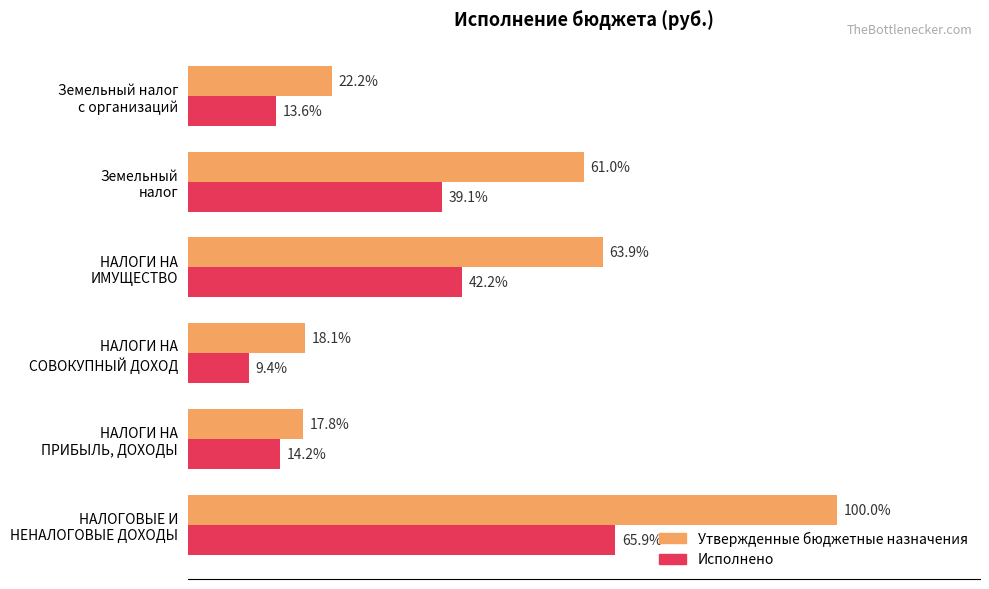

Rank the series by their maximum value, from highest to lowest.

Утвержденные бюджетные назначения, Исполнено